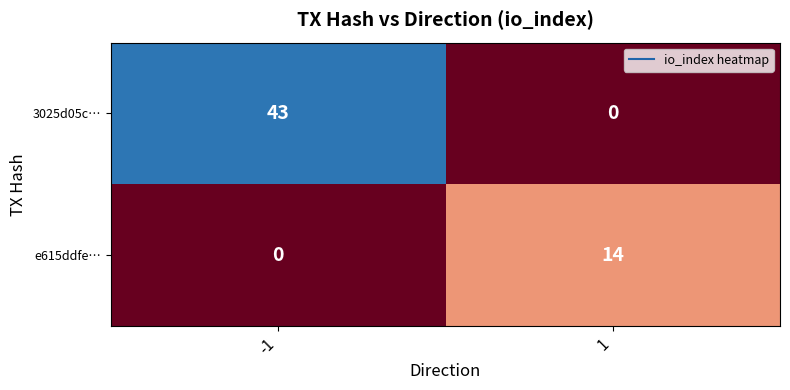

What is the maximum value shown in the chart?

43